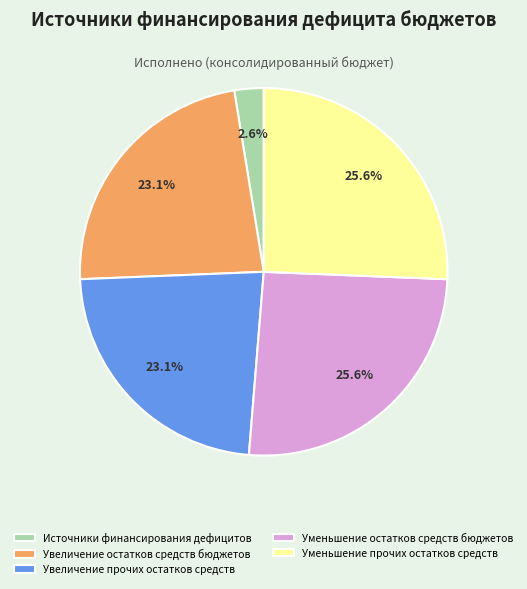

Count the number of slices in the pie.

5